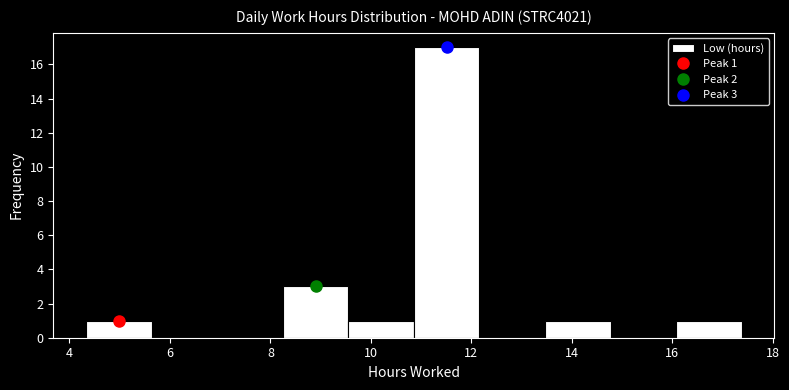

Which range on the x-axis has the tallest bar?

10.8 to 12.2